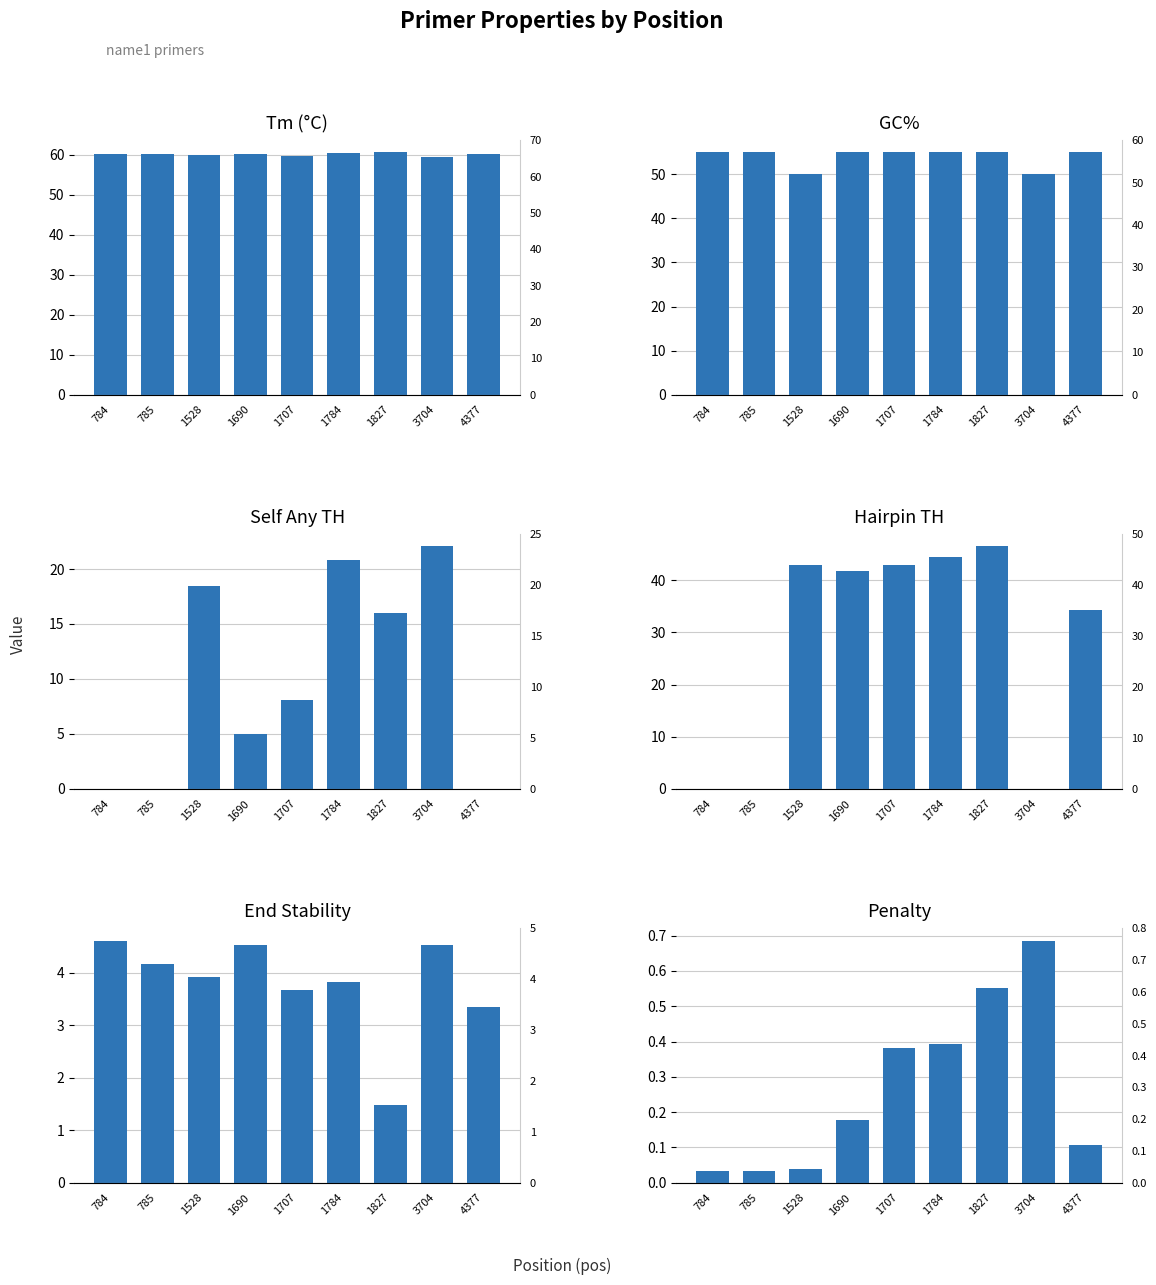

How many data points in PRIMER_LEFT_0_HAIRPIN_TH are above 41?

5